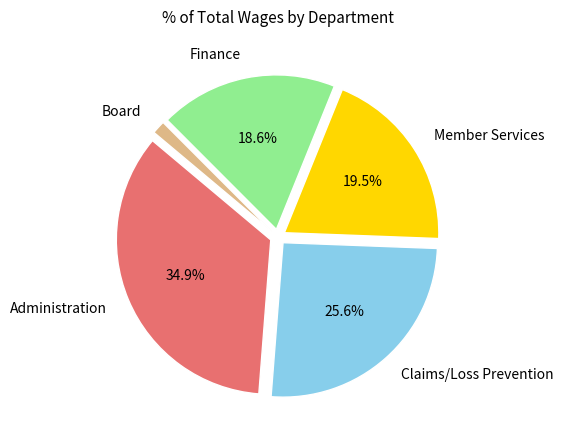

What portion of the pie excludes Member Services?

80.5%